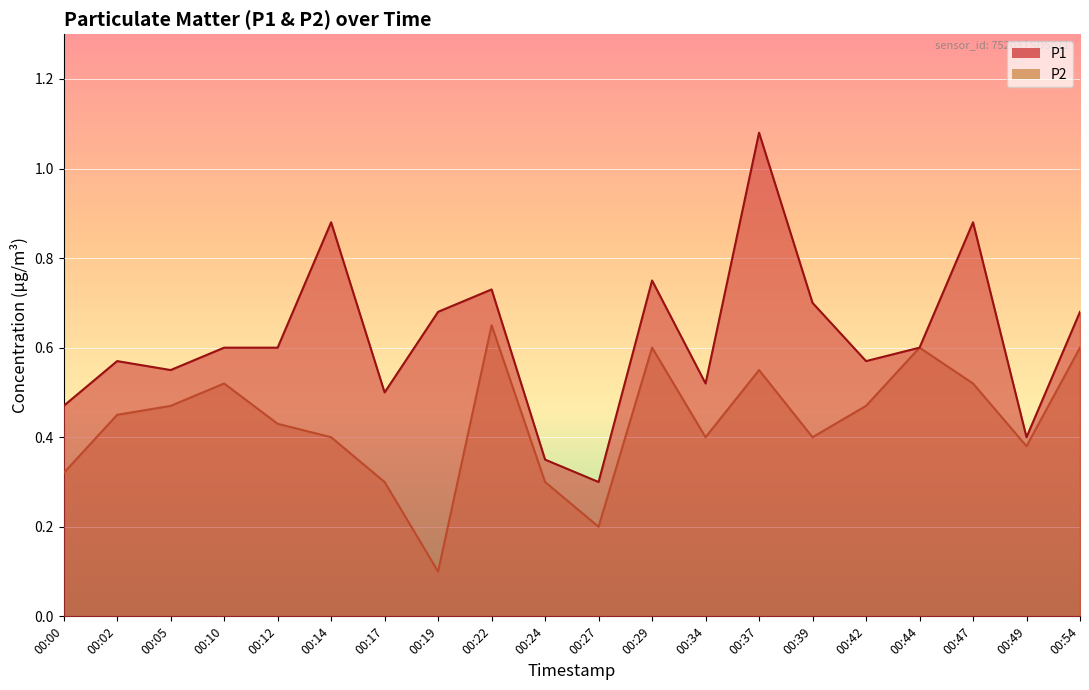

How many lines are shown in the chart?

2